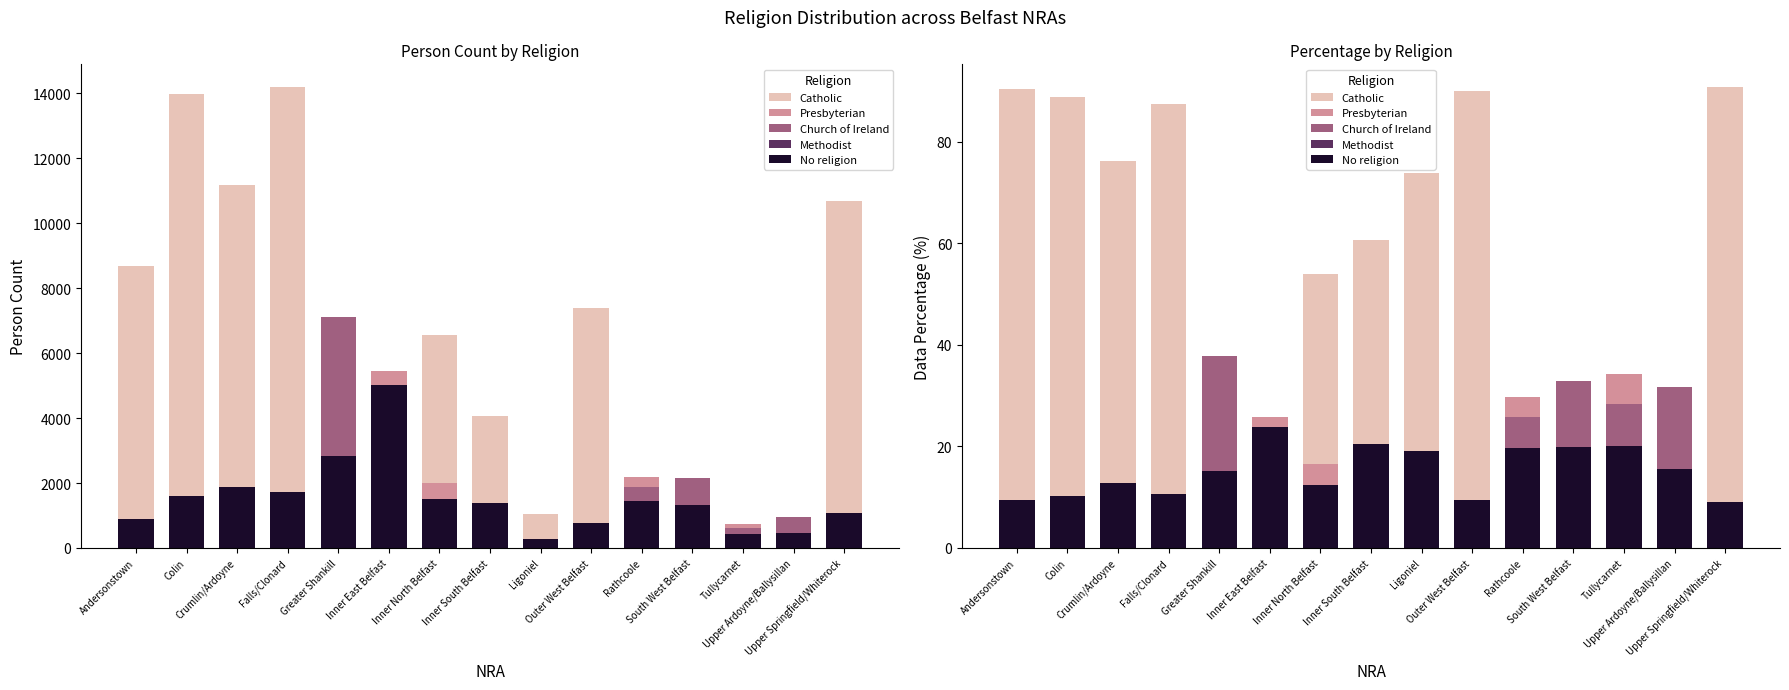

What are all the series names shown in the legend?

Catholic, Presbyterian, Church of Ireland, Methodist, No religion